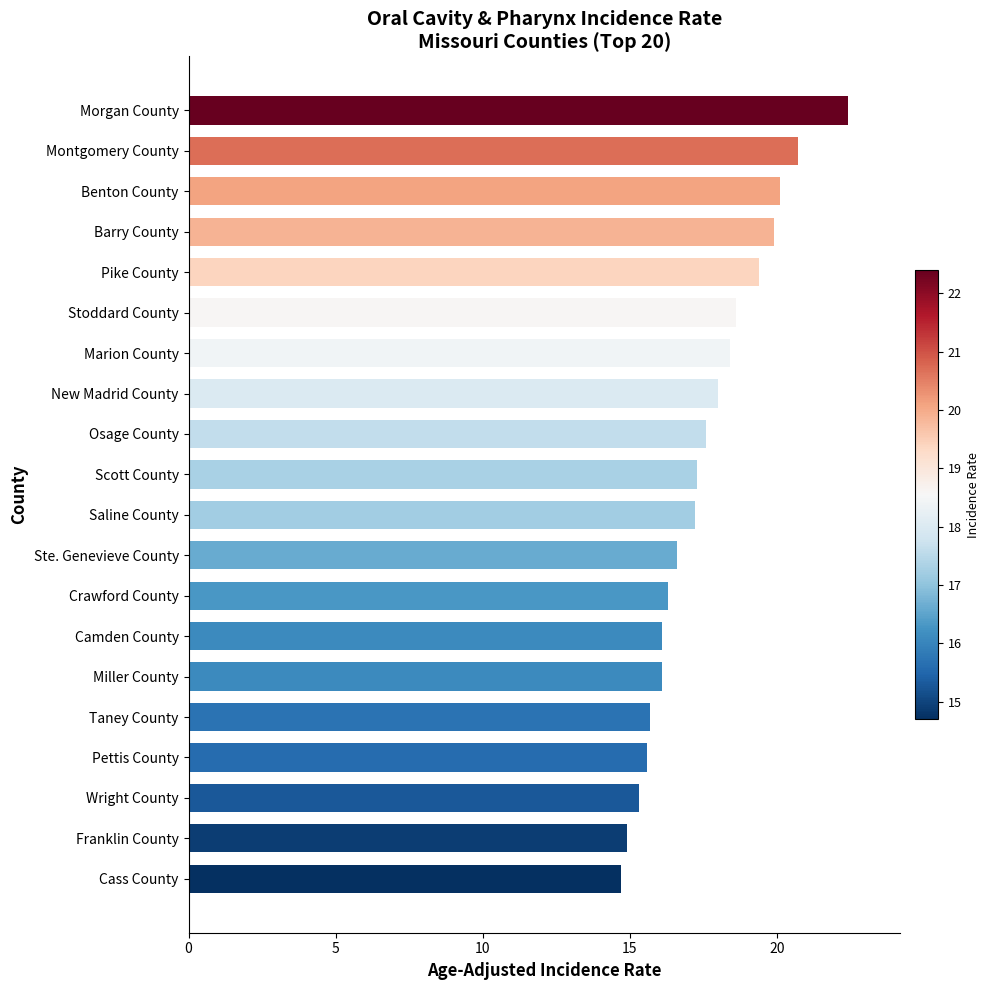

True or false: the data shows 7.1 at Miller County.

False